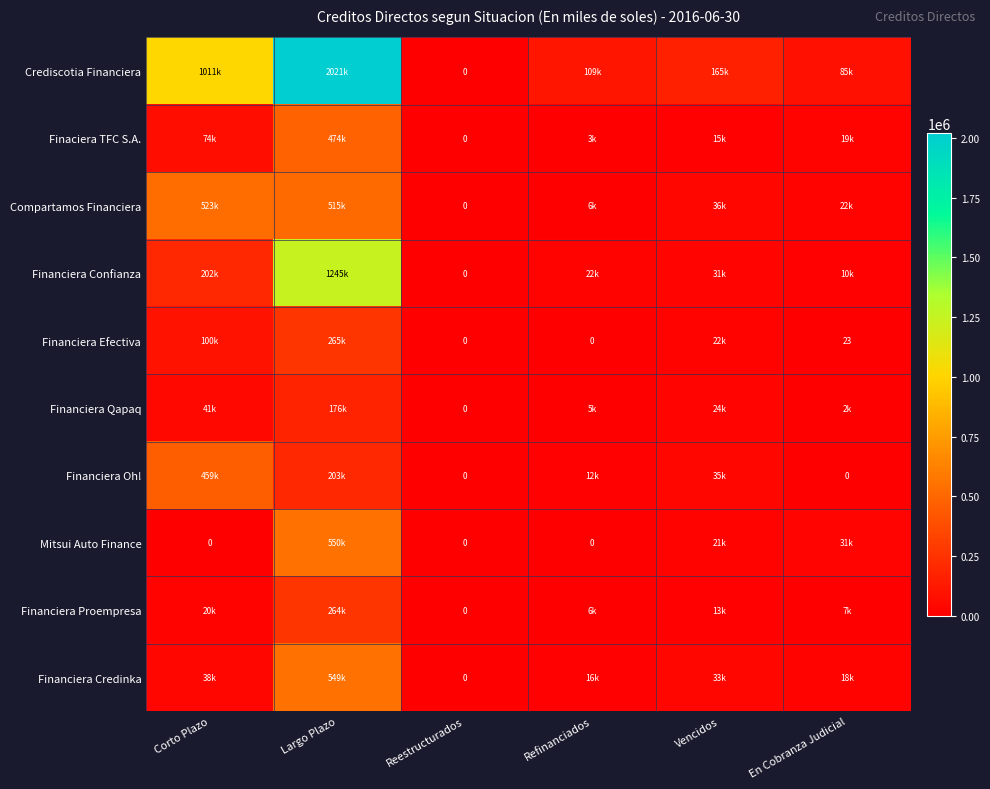

What is the average value of the Financiera Qapaq series?

41430.4